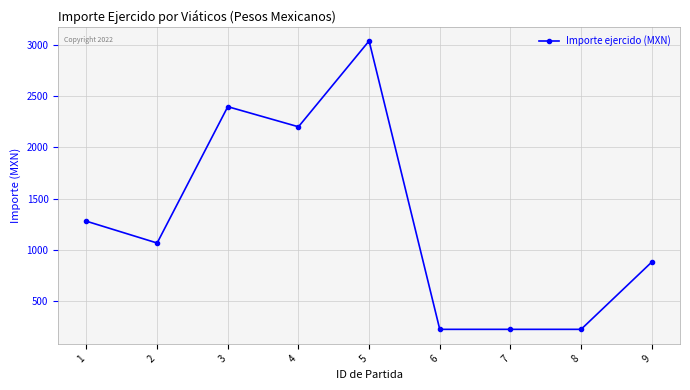

What is the value of the 6th point from the left?

223.0